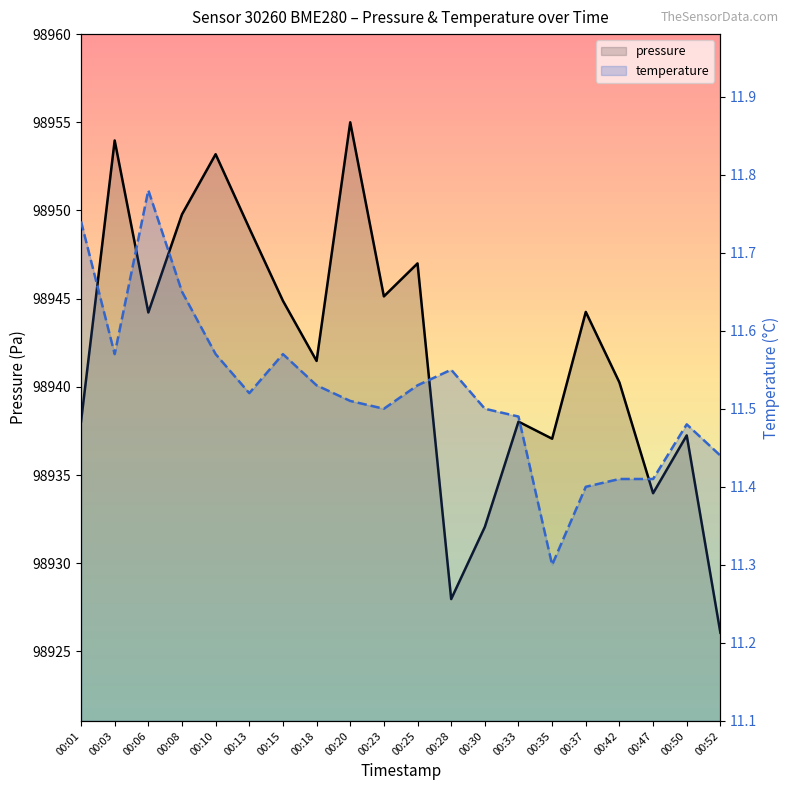

What is the difference between the pressure values at 00:50 and 00:20?

17.8